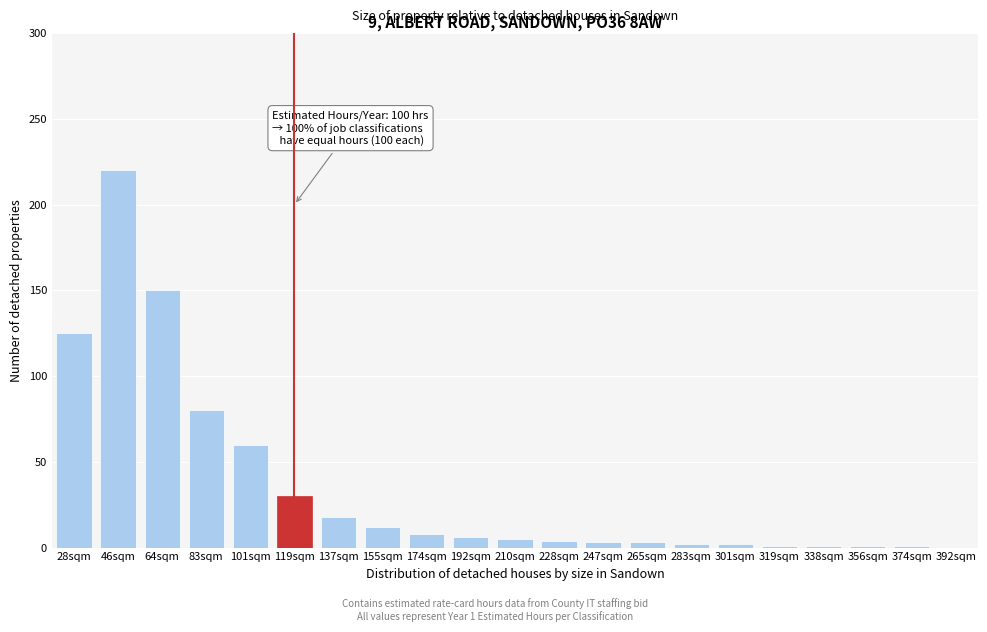

What is the ratio of the value at 101sqm to the value at 192sqm?

10.0